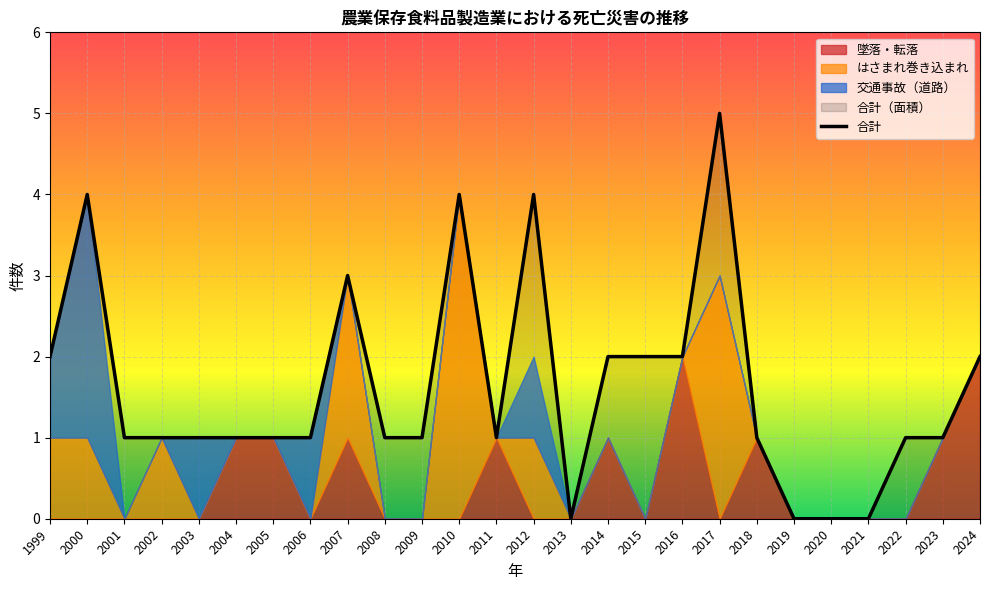

What is the maximum value for 合計?

5